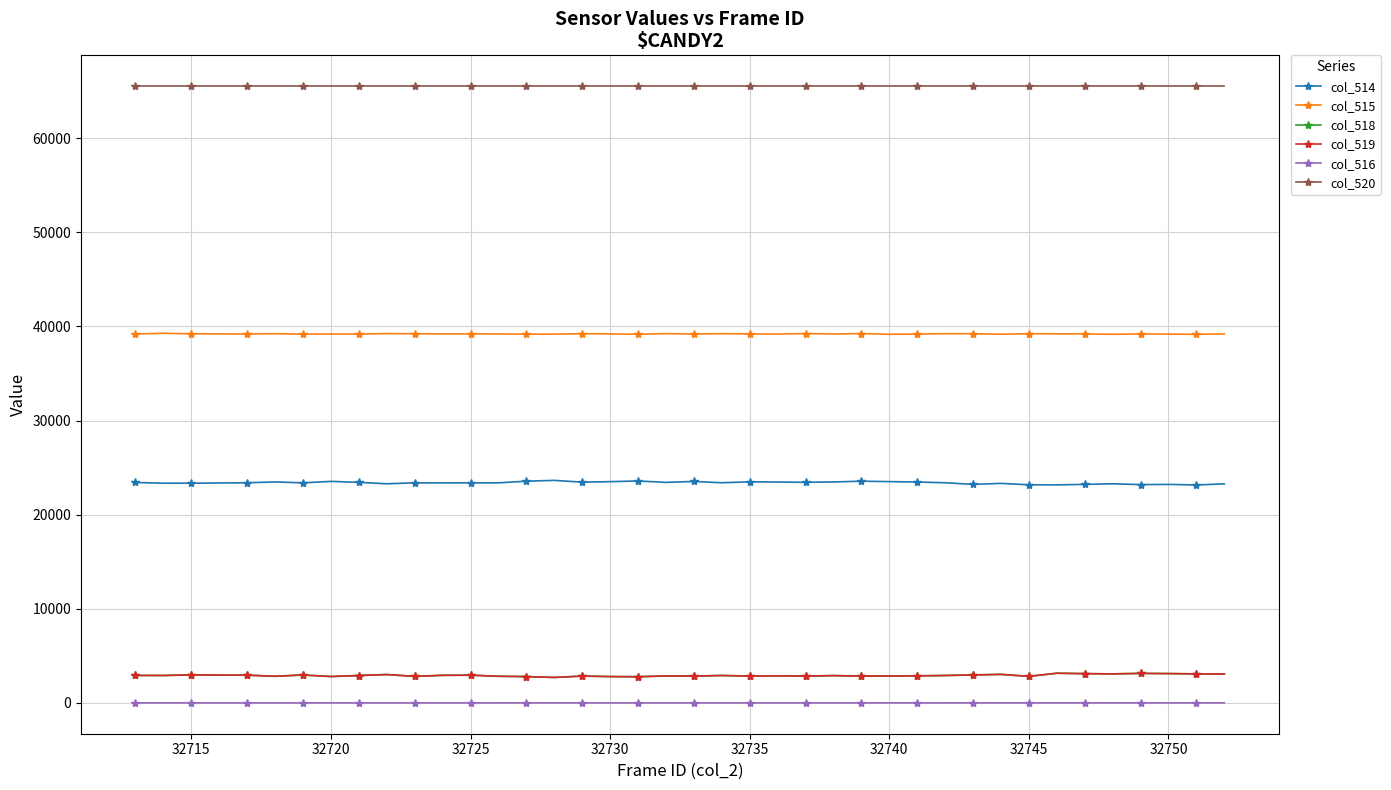

True or false: col_519 and col_514 cross at least once.

False